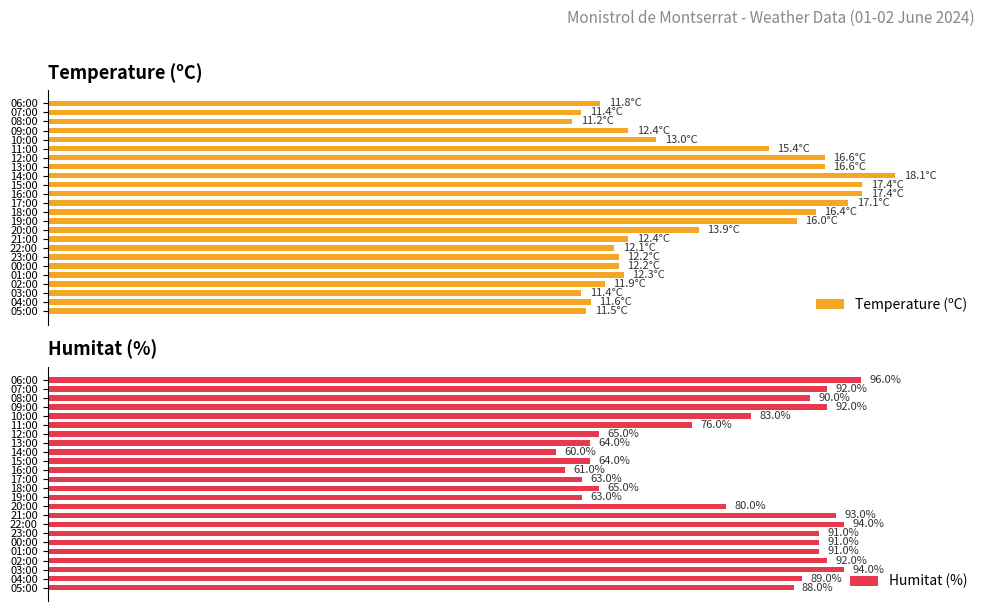

Is the value of Temperature (ºC) at 01:00 greater than the value of Humitat (%) at 06:00?

No